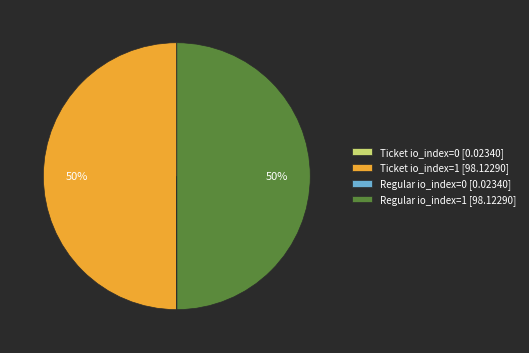

To the nearest percent, what is the difference between the largest and smallest slice percentages?

50%